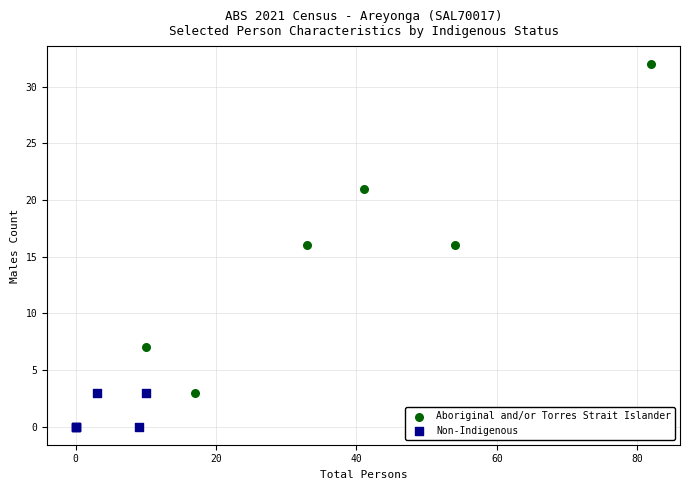

Which series has the largest Y range (max minus min)?

Aboriginal and/or Torres Strait Islander